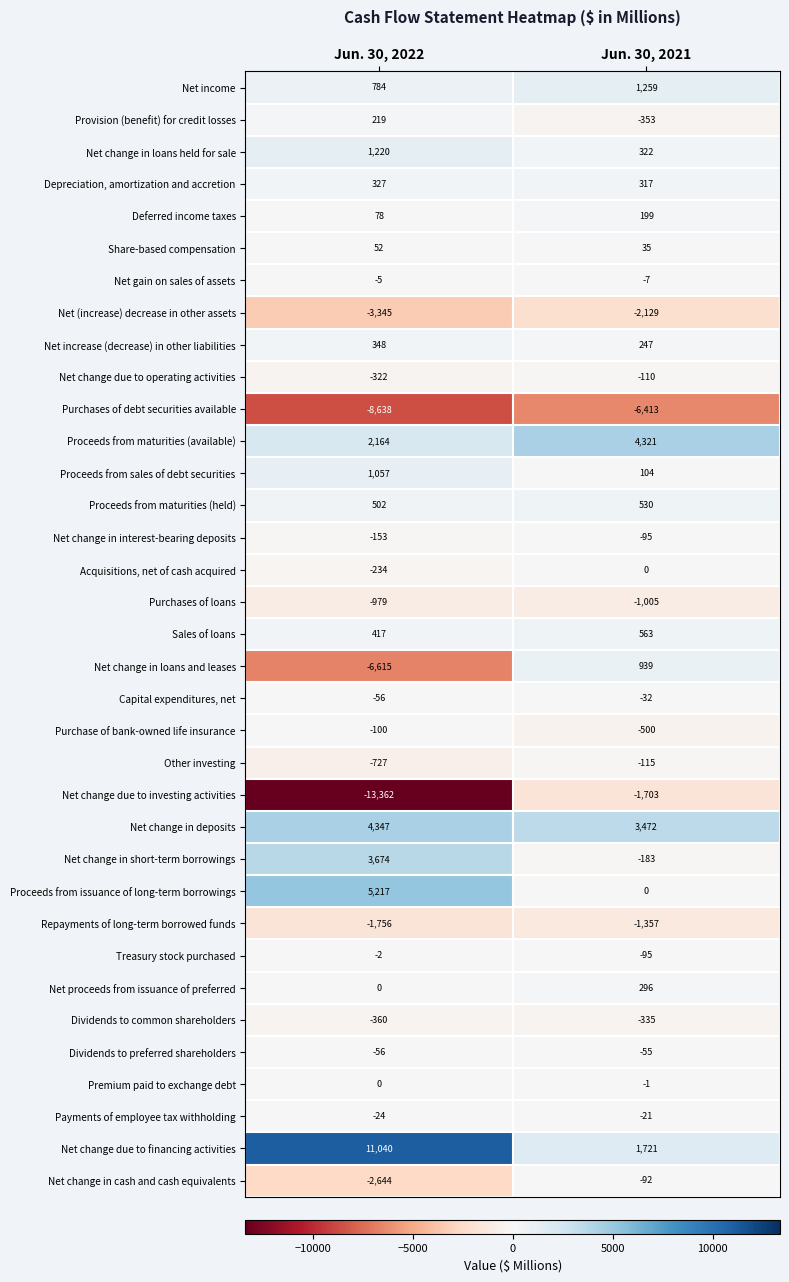

The Share-based compensation series shows 35 at Jun. 30, 2021. True or false?

True